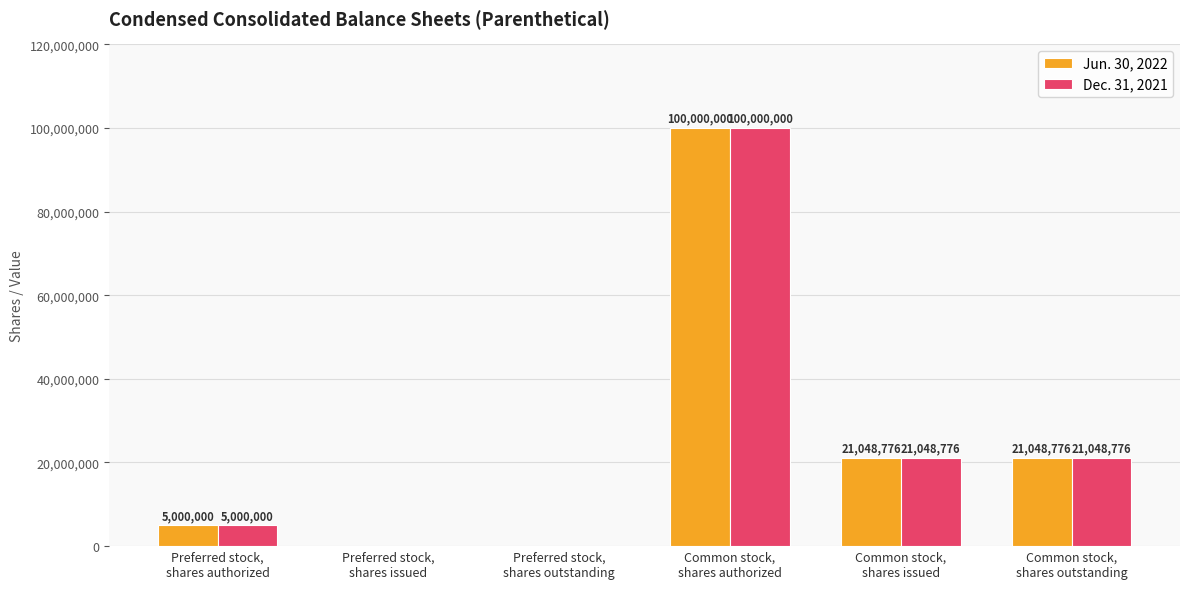

What is the highest value of the Dec. 31, 2021 series?

100000000